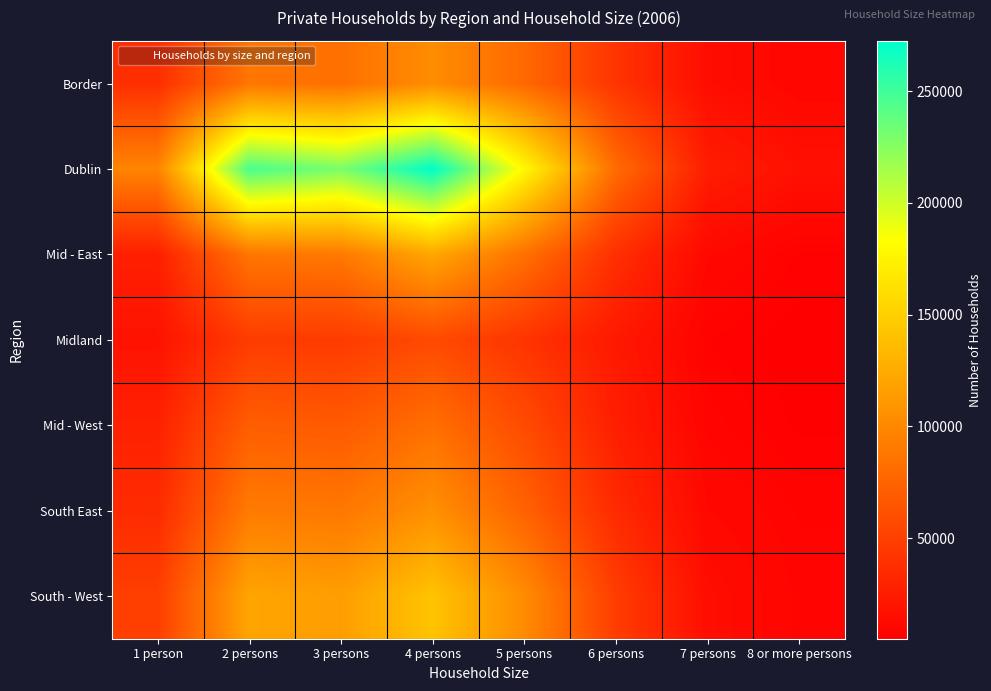

Reading left to right, list all the values displayed in this chart.

Border: 1 person=38139	2 persons=87934	3 persons=83460	4 persons=103752	5 persons=78615	6 persons=42000	7 persons=14756	8 or more persons=9736
Dublin: 1 person=97599	2 persons=246568	3 persons=229374	4 persons=272412	5 persons=179220	6 persons=80796	7 persons=25774	8 or more persons=17214
Mid - East: 1 person=27523	2 persons=87838	3 persons=90219	4 persons=122136	5 persons=84165	6 persons=38508	7 persons=11585	8 or more persons=6938
Midland: 1 person=18408	2 persons=47116	3 persons=46338	4 persons=57276	5 persons=41860	6 persons=22890	7 persons=7189	8 or more persons=5073
Mid - West: 1 person=28702	2 persons=70738	3 persons=68181	4 persons=82688	5 persons=57765	6 persons=26796	7 persons=8862	8 or more persons=5800
South East: 1 person=35537	2 persons=91162	3 persons=88623	4 persons=106056	5 persons=74240	6 persons=34752	7 persons=11389	8 or more persons=8057
South - West: 1 person=49347	2 persons=120460	3 persons=115650	4 persons=141800	5 persons=102860	6 persons=47988	7 persons=15190	8 or more persons=8741